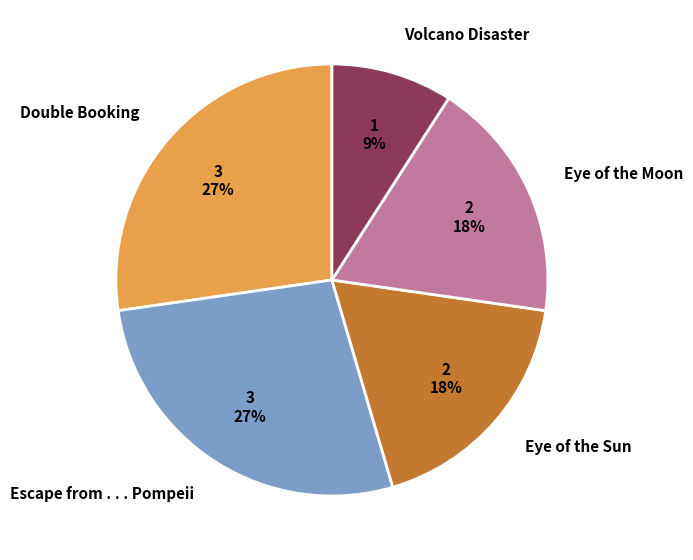

Is there any slice that represents more than half of the pie?

No